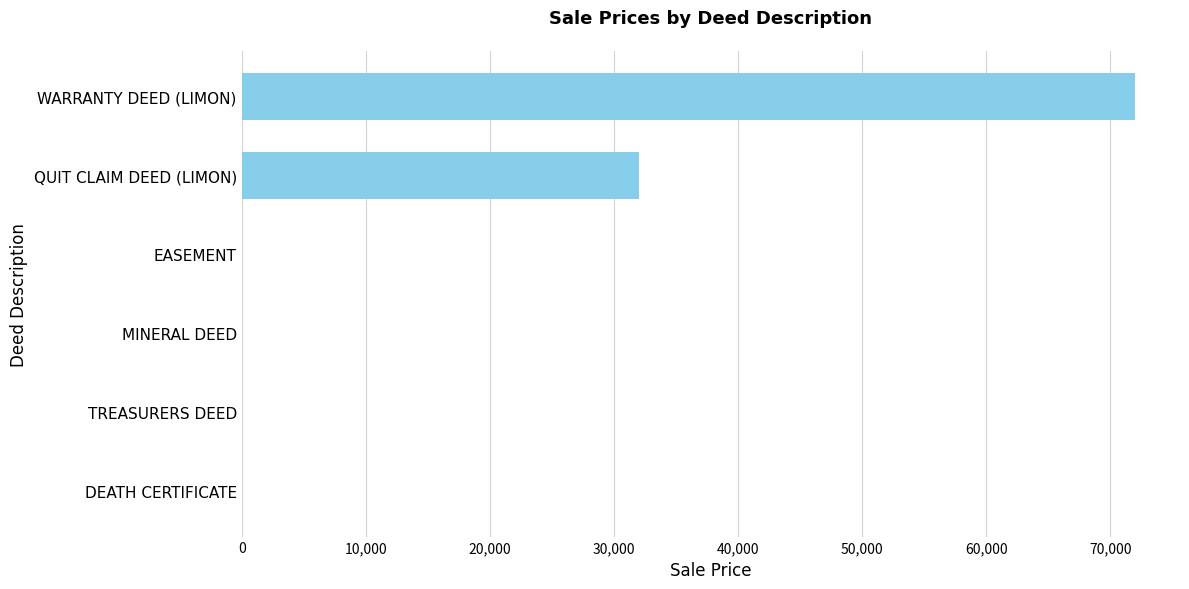

Which label corresponds to the largest value in the chart?

WARRANTY DEED (LIMON)